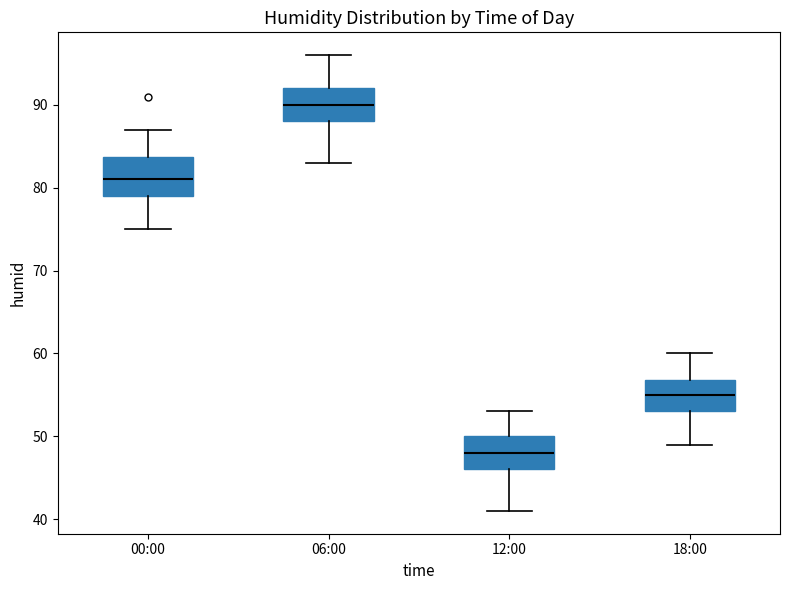

Reading left to right, read every box against the y-axis: the position of its median line, the range the box covers, and the ends of its whiskers. The values are not printed on the chart, so give them approximately, as read against the axis.

00:00: median 81, box 79 to 84, whiskers 75 to 87
06:00: median 90, box 88 to 92, whiskers 83 to 96
12:00: median 48, box 46 to 50, whiskers 41 to 53
18:00: median 55, box 53 to 57, whiskers 49 to 60